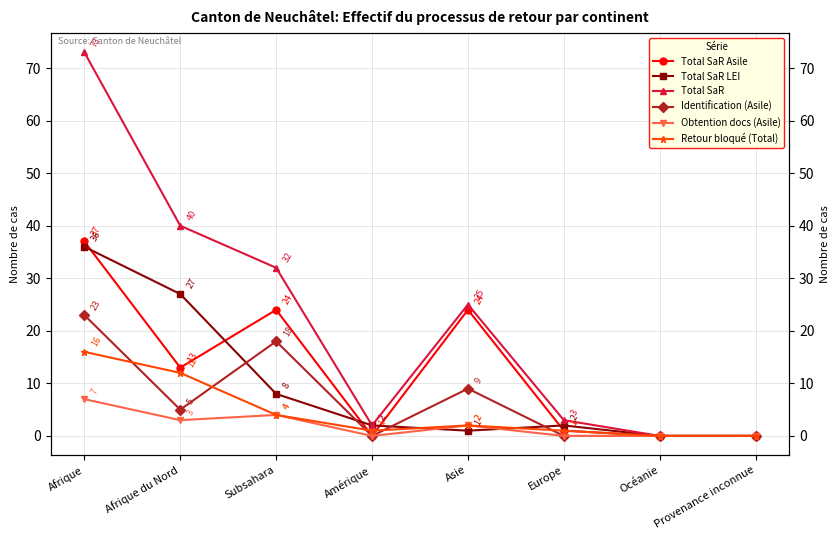

What is the label of the 3rd point from the left?

Subsahara